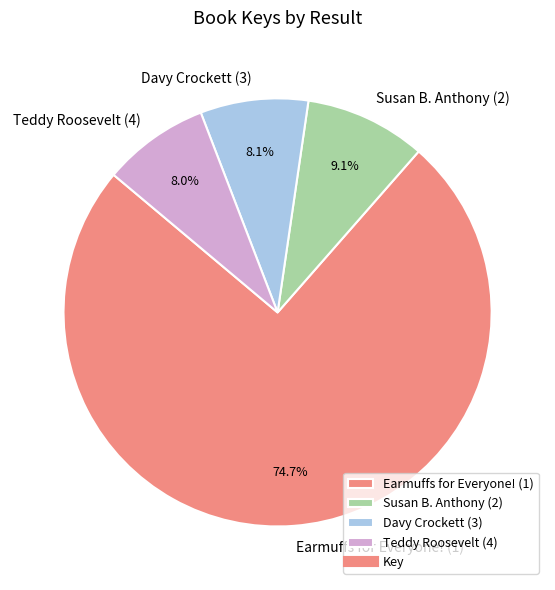

To the nearest percent, what portion does Teddy Roosevelt (4) represent?

8%